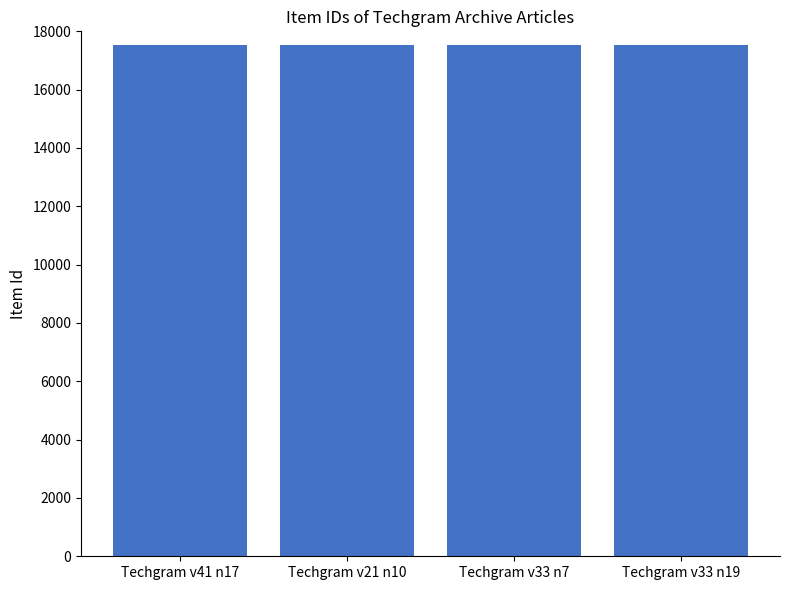

What is the label of the 4th bar from the right?

Techgram v41 n17